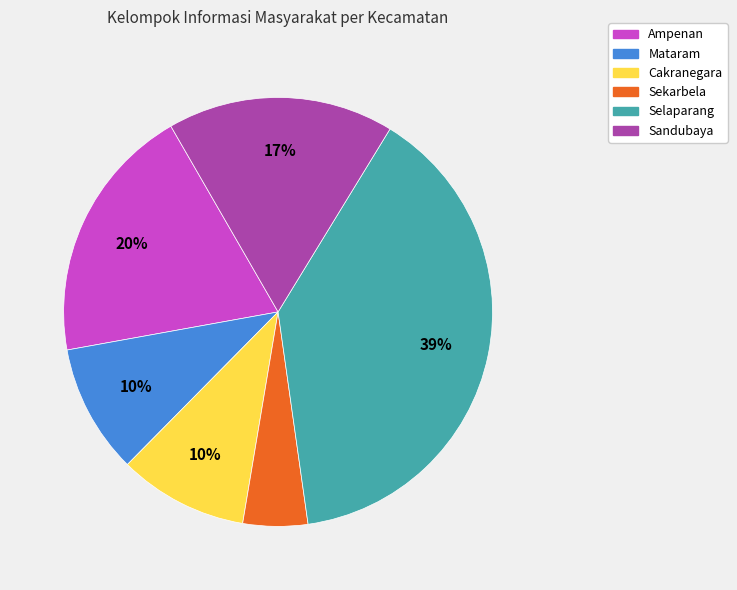

What is the largest slice in the pie chart?

Selaparang